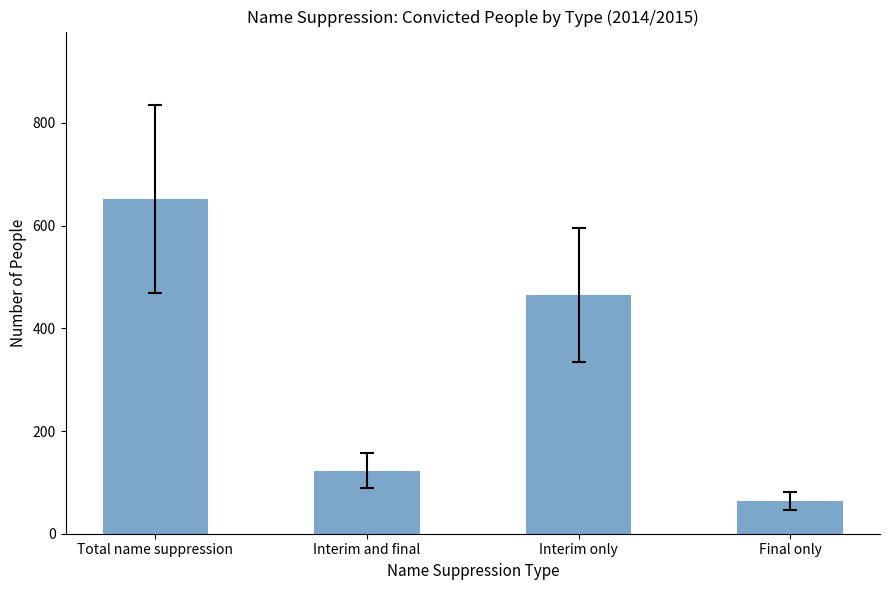

What value does the data have at Total name suppression, to the nearest 100?

700